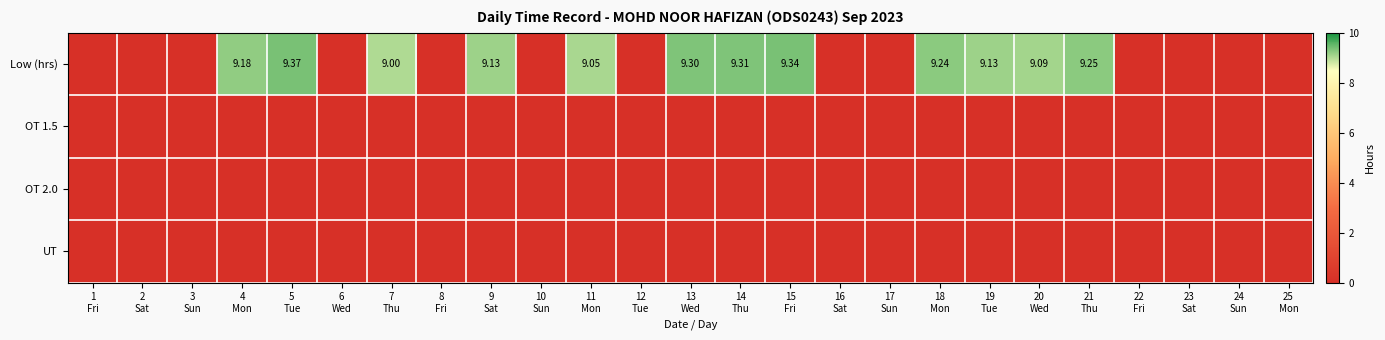

True or false: UT has a value of 0.0 at 23 Sat.

True